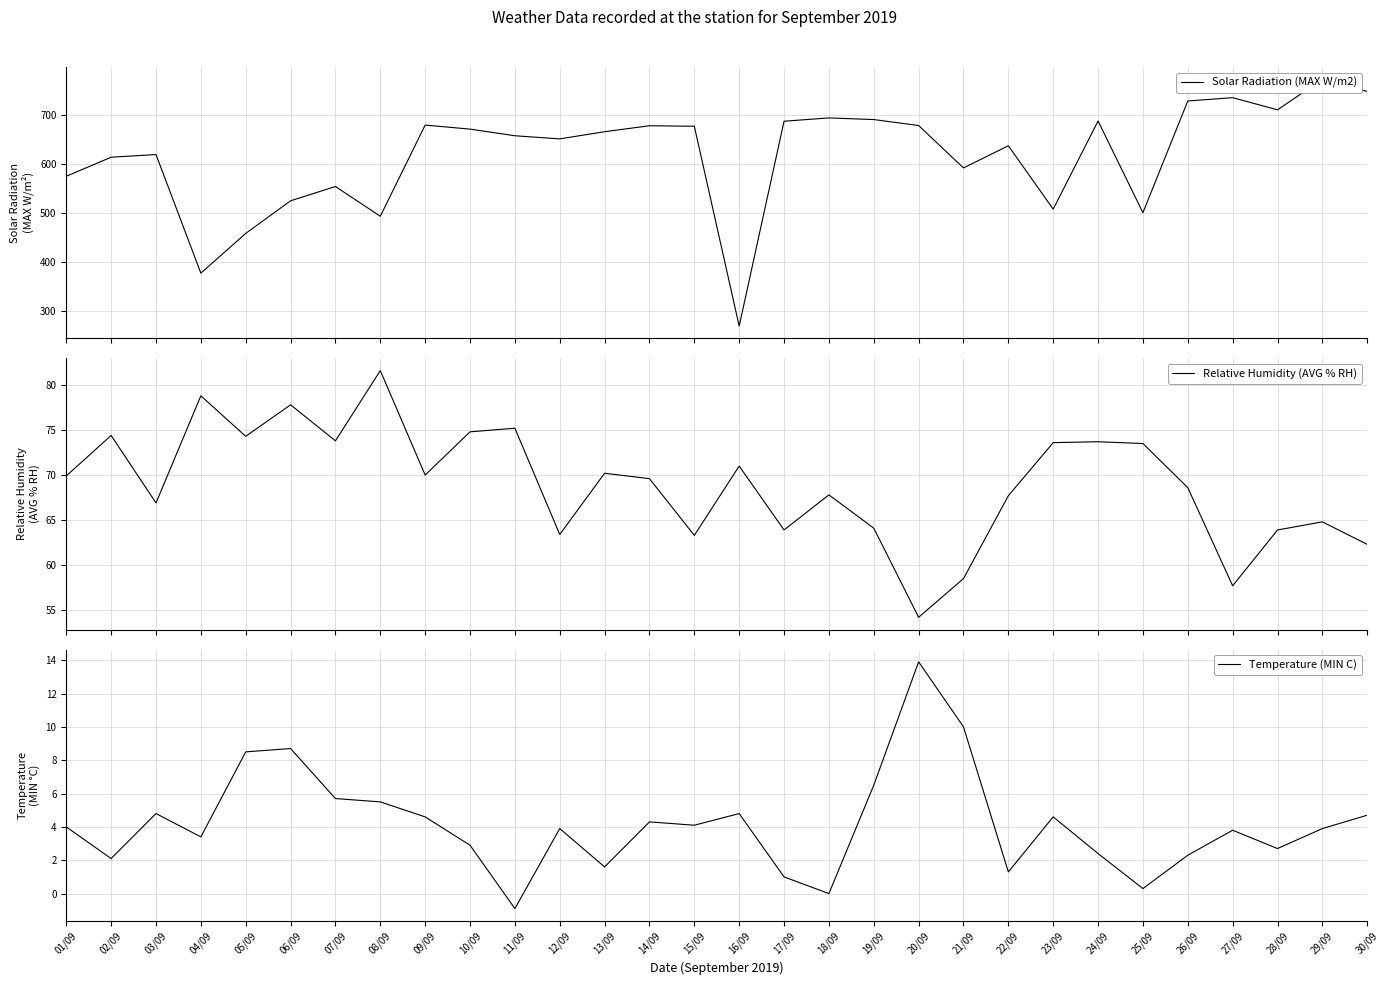

True or false: Solar Radiation (MAX W/m2) has a value of 460.5 at 26/09.

False